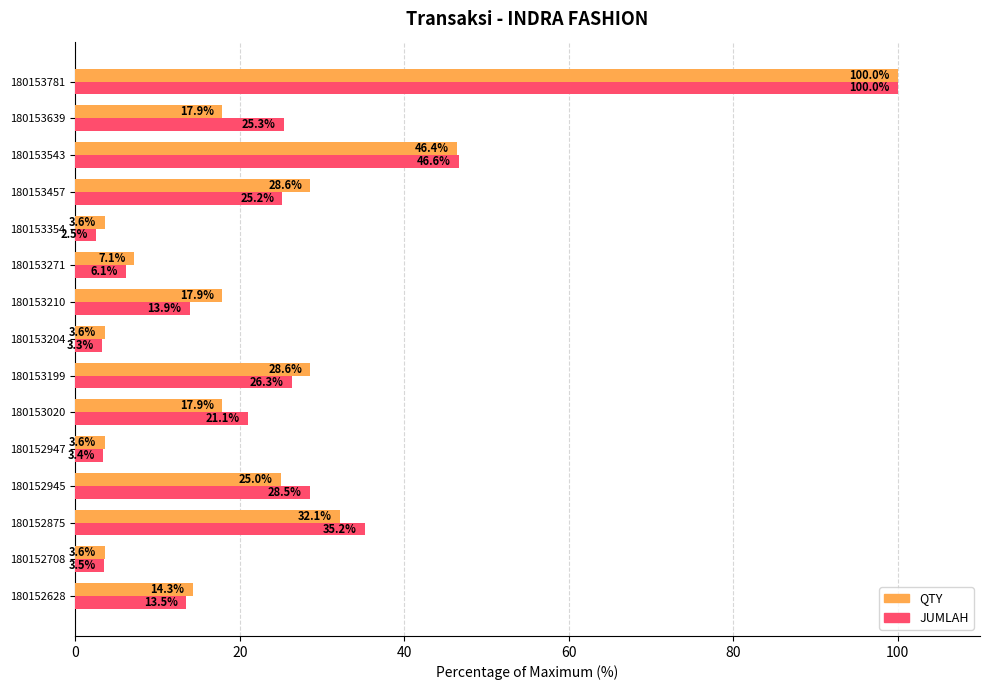

Which series has the widest spread of values?

JUMLAH